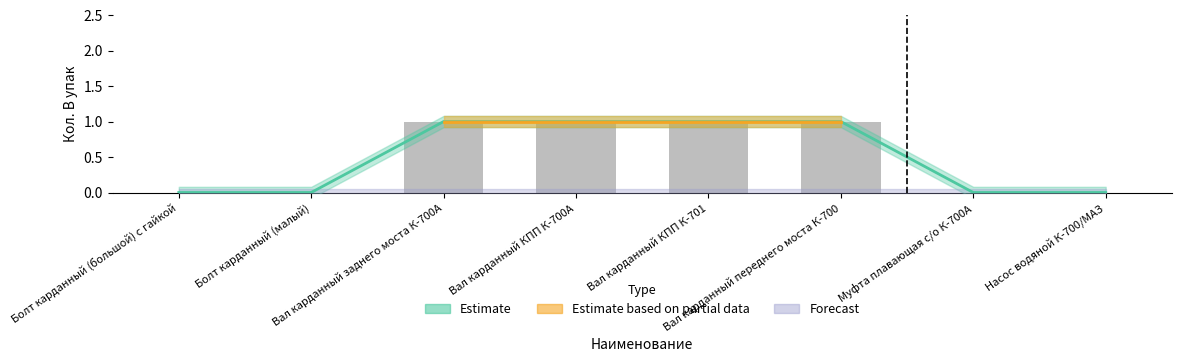

Which category has the lowest value across all series?

Болт карданный (большой) с гайкой